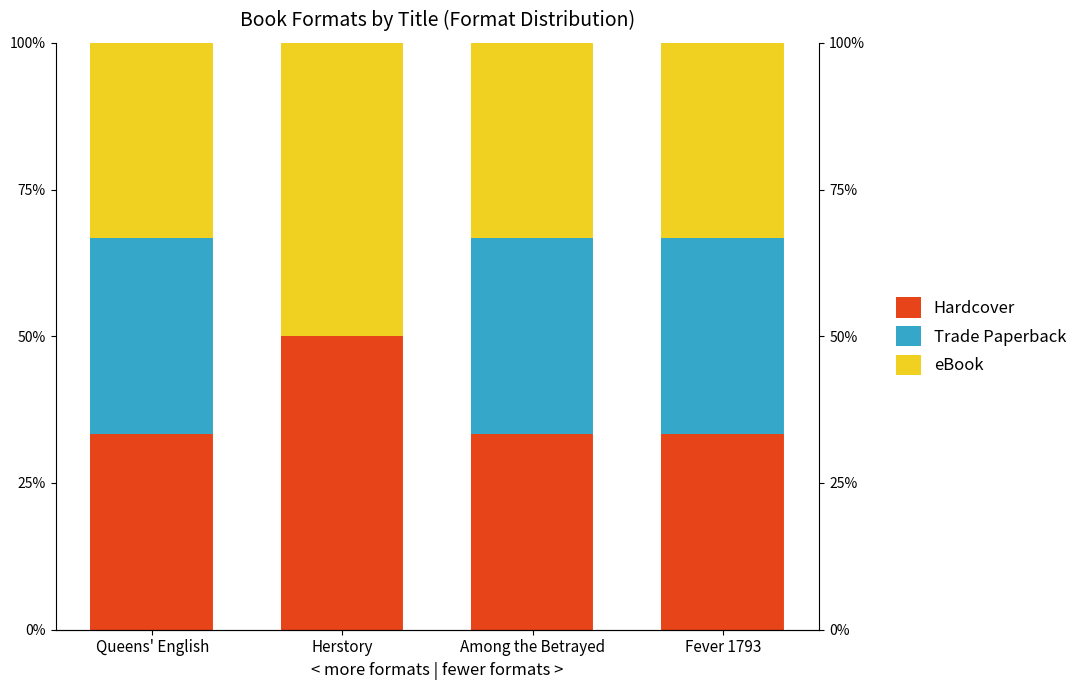

What is the label of the 4th bar from the left?

Fever 1793